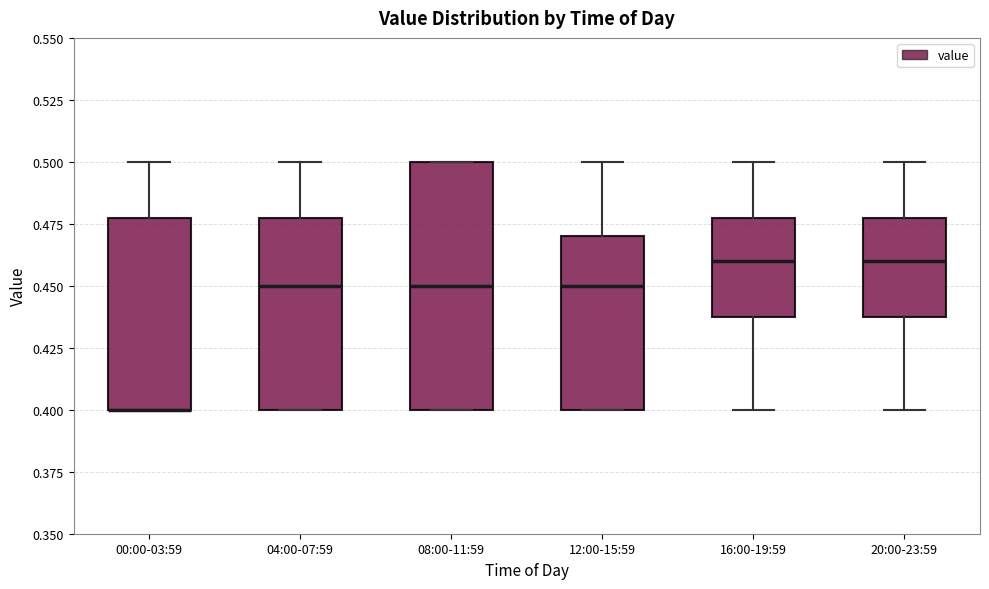

Where does the upper whisker of the box for 16:00-19:59 end on the y-axis? The values are not printed on the chart, so give them approximately, as read against the axis.

0.50